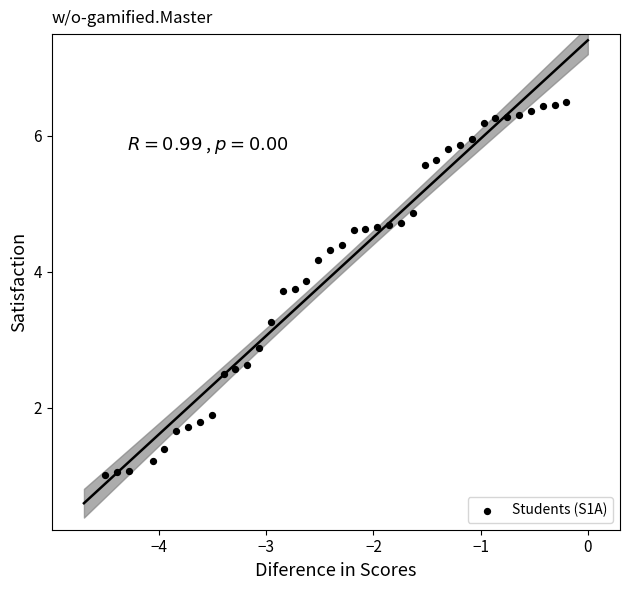

What Y value in the scatter plot is closest to 3?

2.9